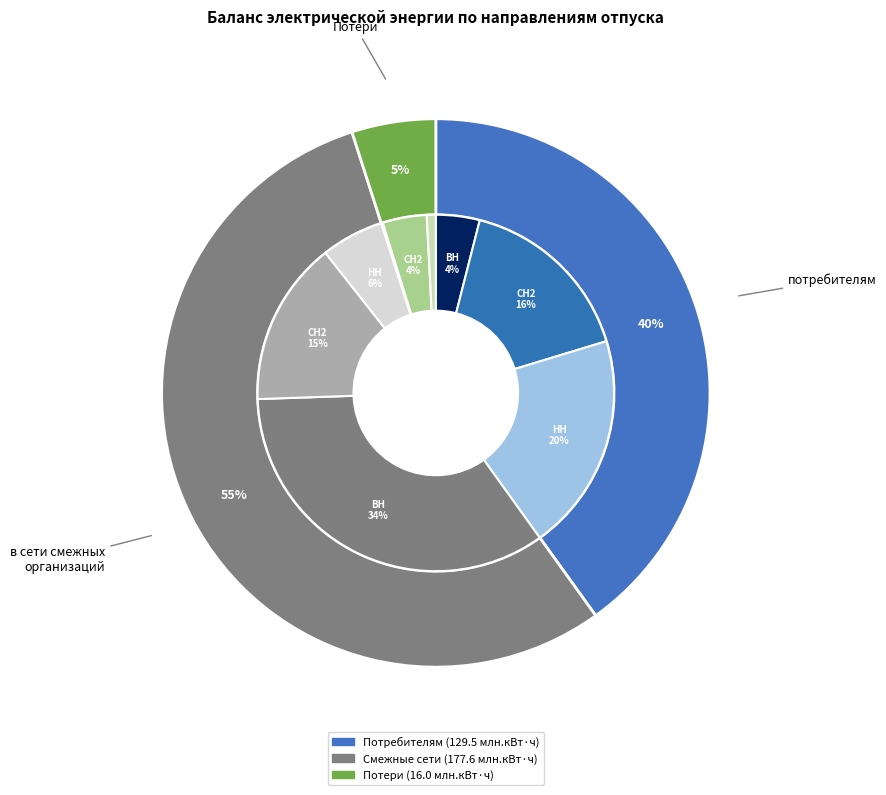

What is the change in value from потребителям to в сети смежных сетевых организаций?

+48.1